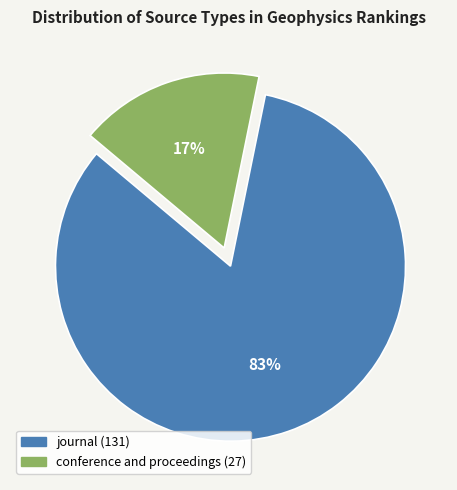

Rank the categories by value from highest to lowest.

journal, conference and proceedings